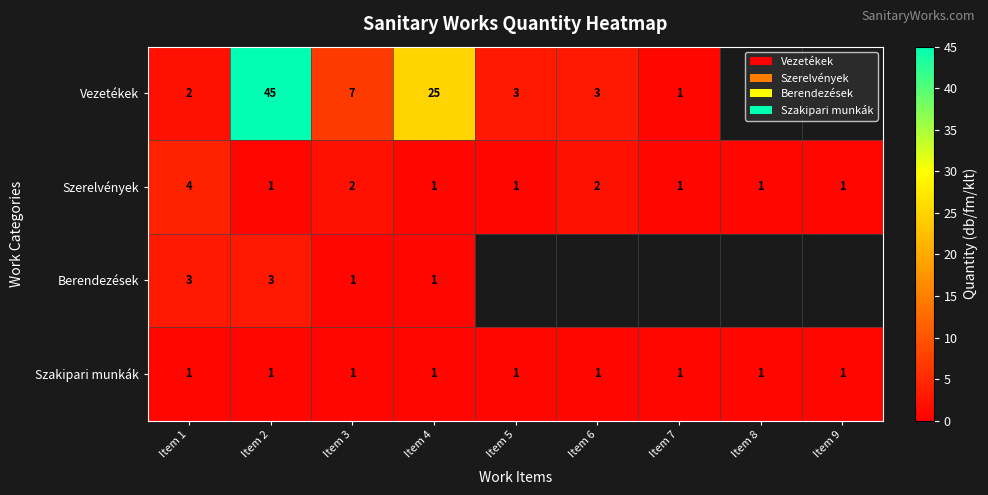

True or false: Berendezések has a value of 1 at Item 4.

True